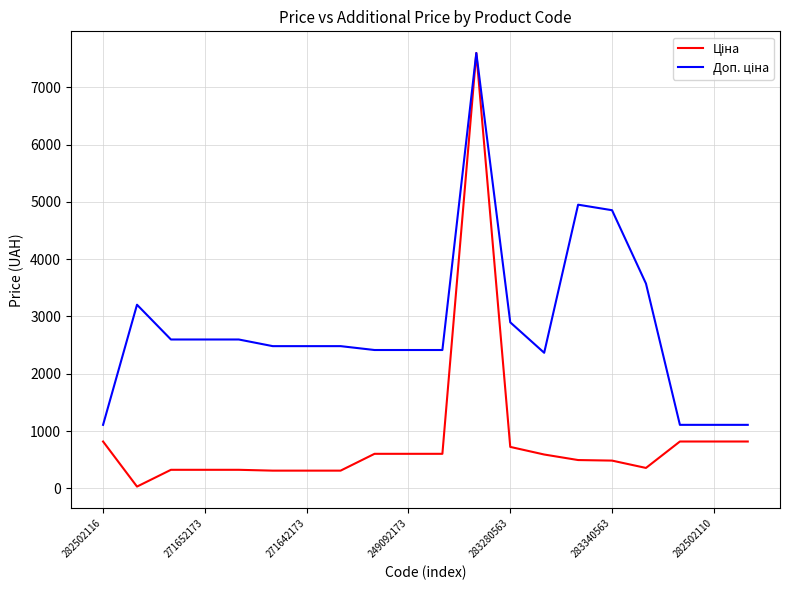

How many lines are shown in the chart?

2